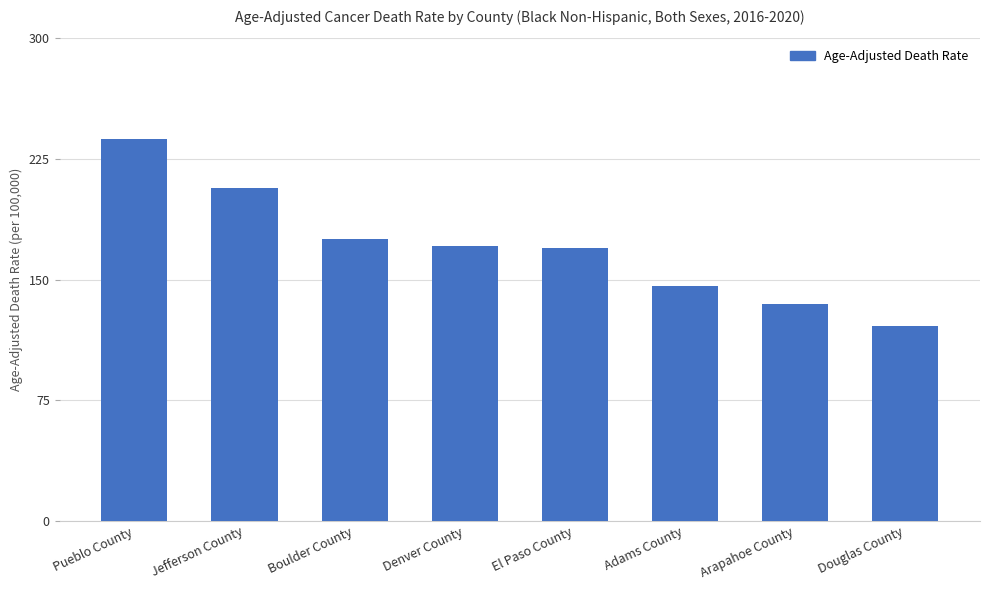

What is the difference between the second highest and second lowest values?

72.1